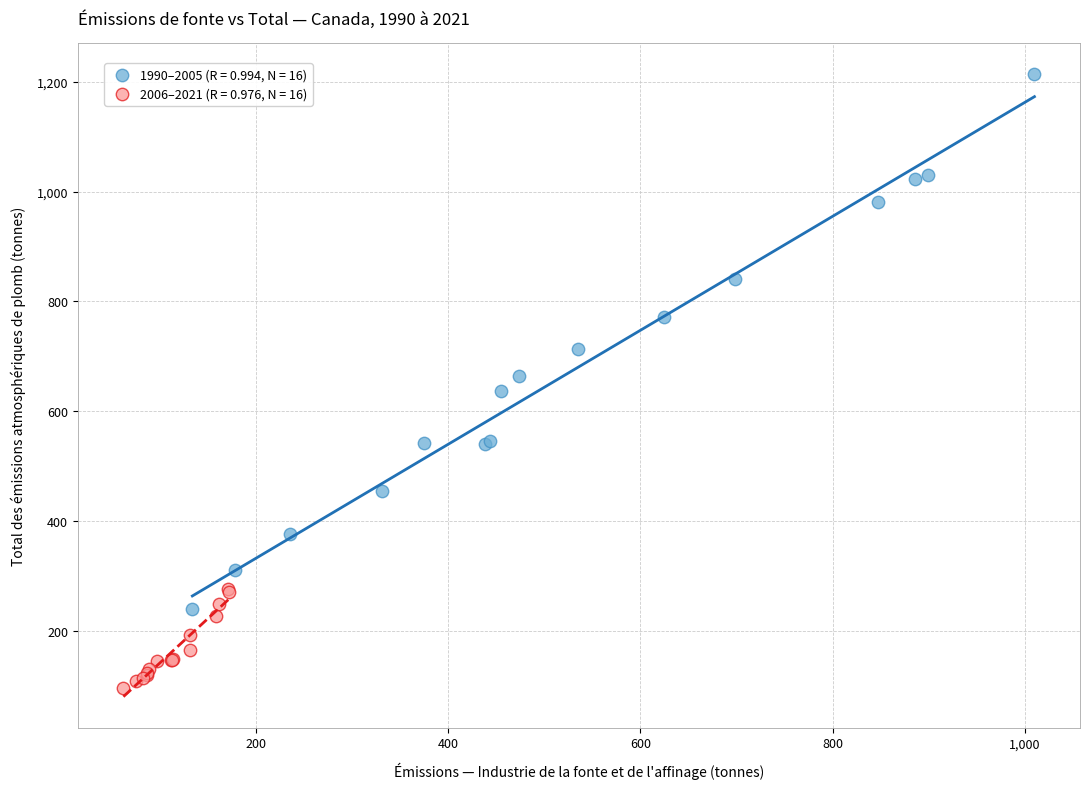

Which series has the widest spread of Y values?

1990–2005 (R = 0.994, N = 16)